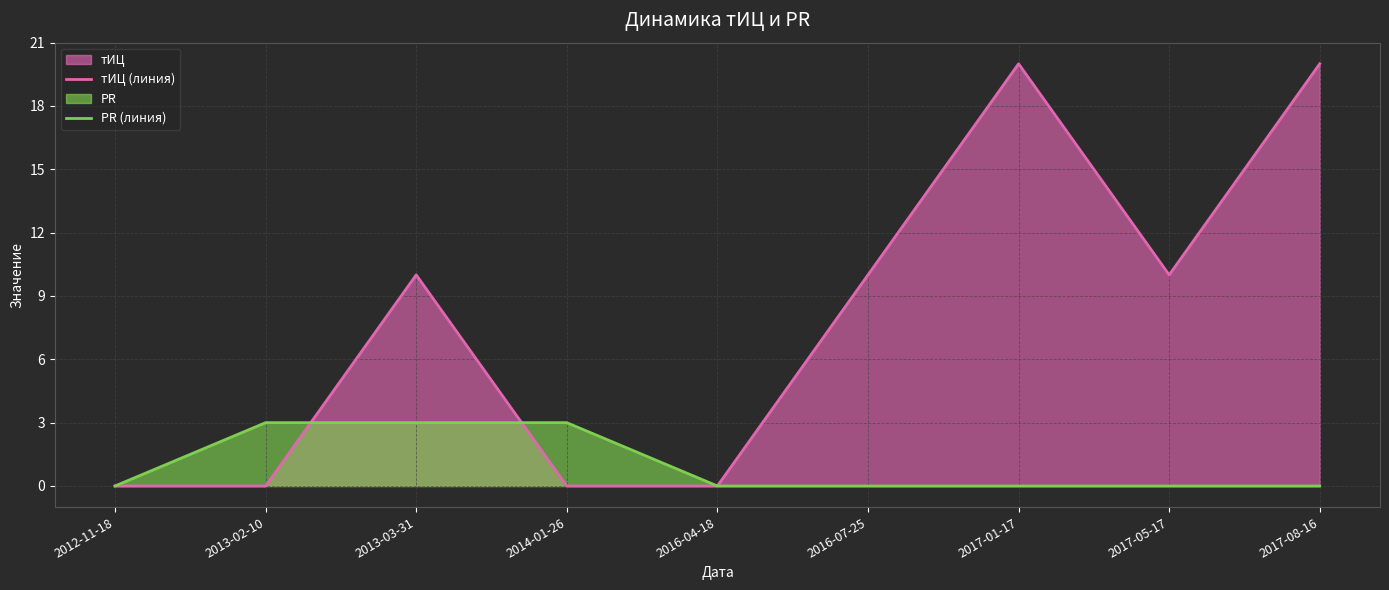

How many lines are shown in the chart?

2